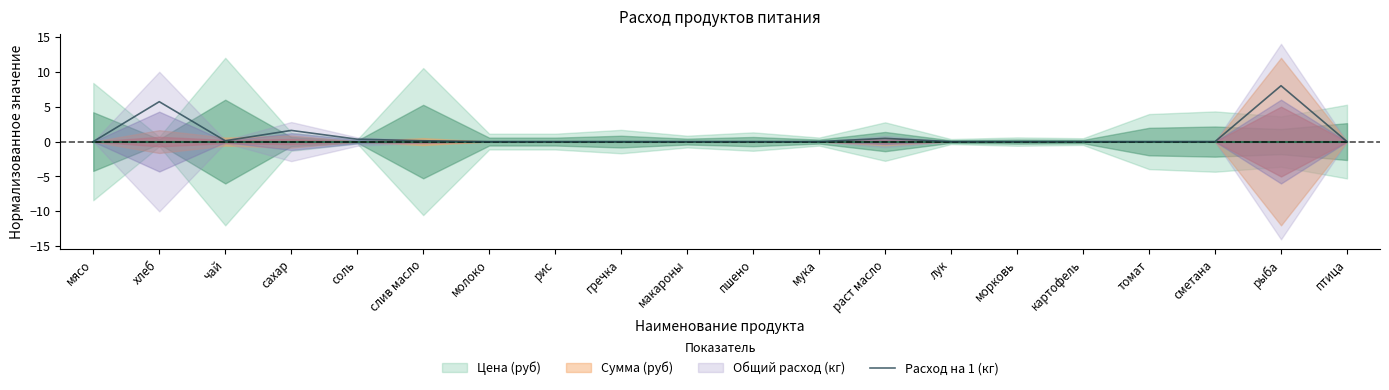

What position from the left is соль?

5